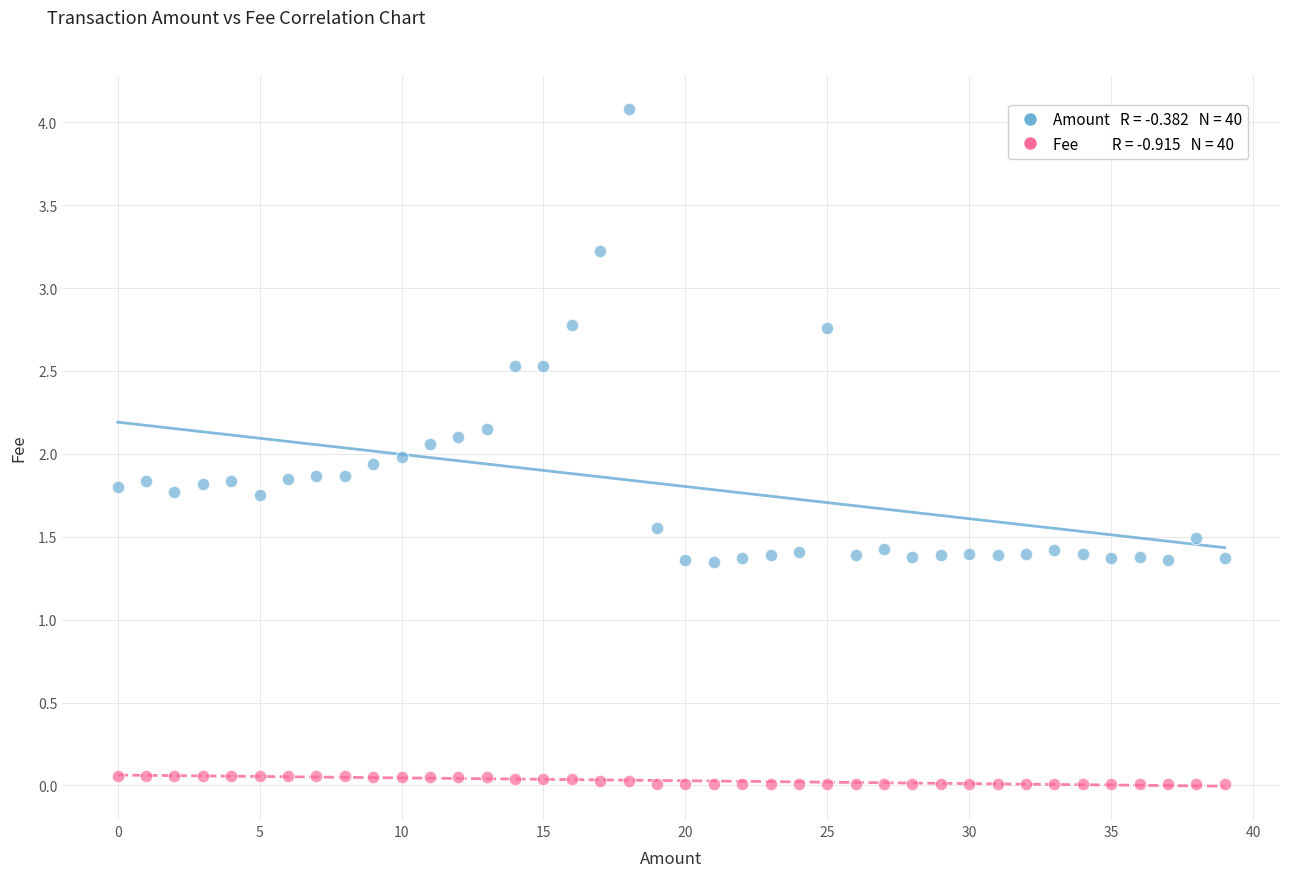

Across all data points, what is the range of Y values (max minus min)?

4.1